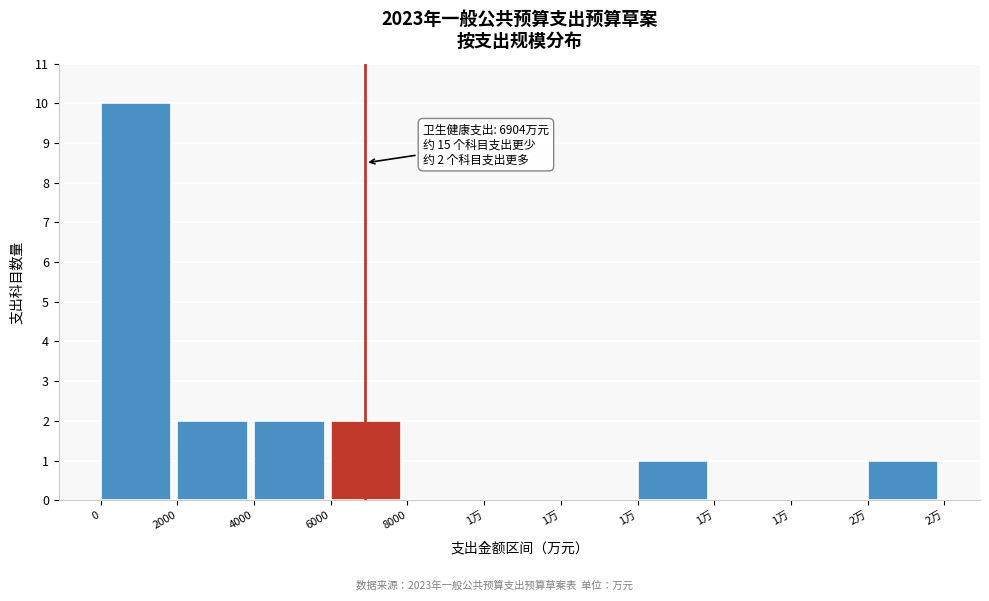

How many categories are shown in the chart?

11